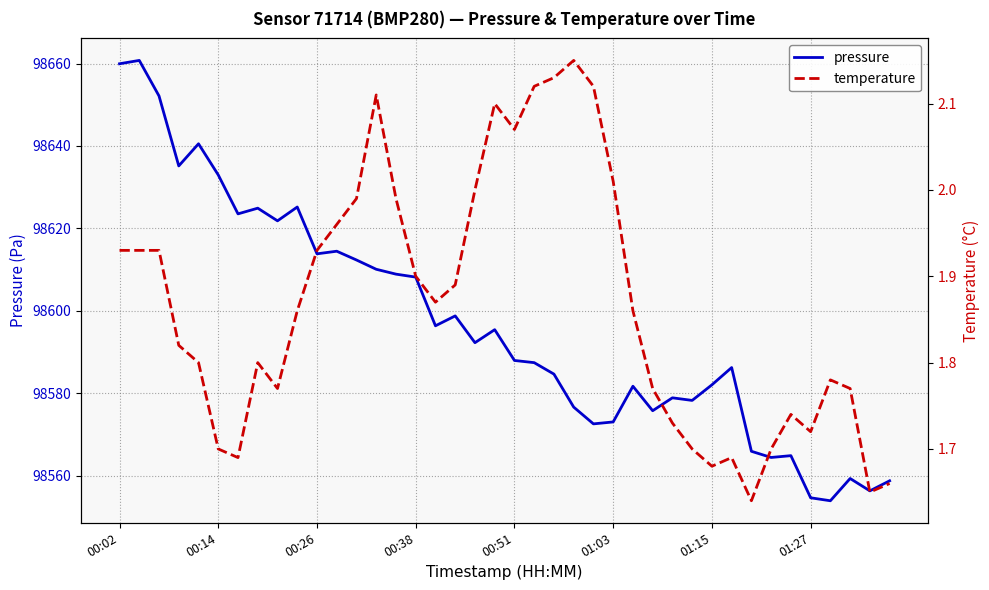

In temperature, how many points are higher than both neighbors (excluding endpoints)?

7